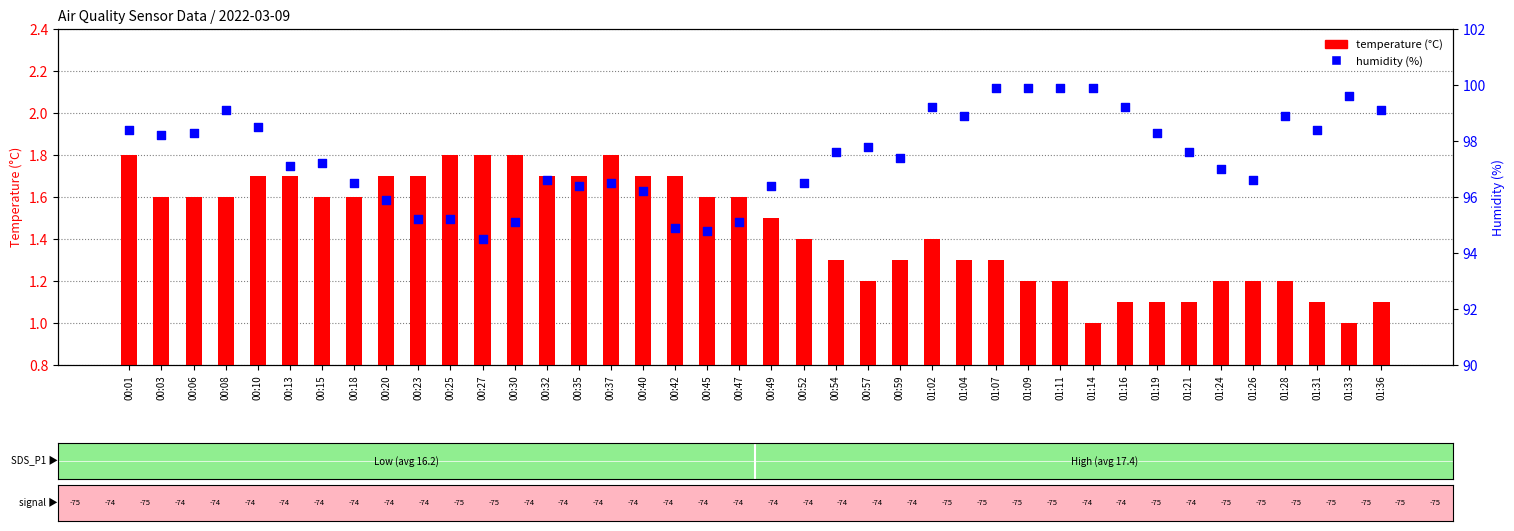

Which series contains the lowest Y value?

temperature (°C)